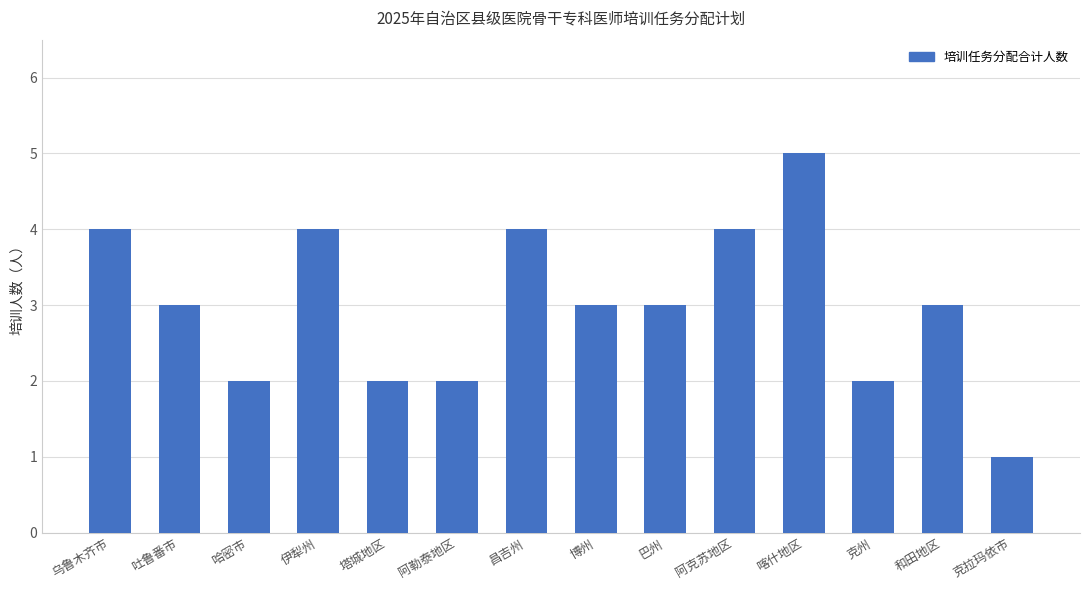

How many distinct data groups are displayed?

1